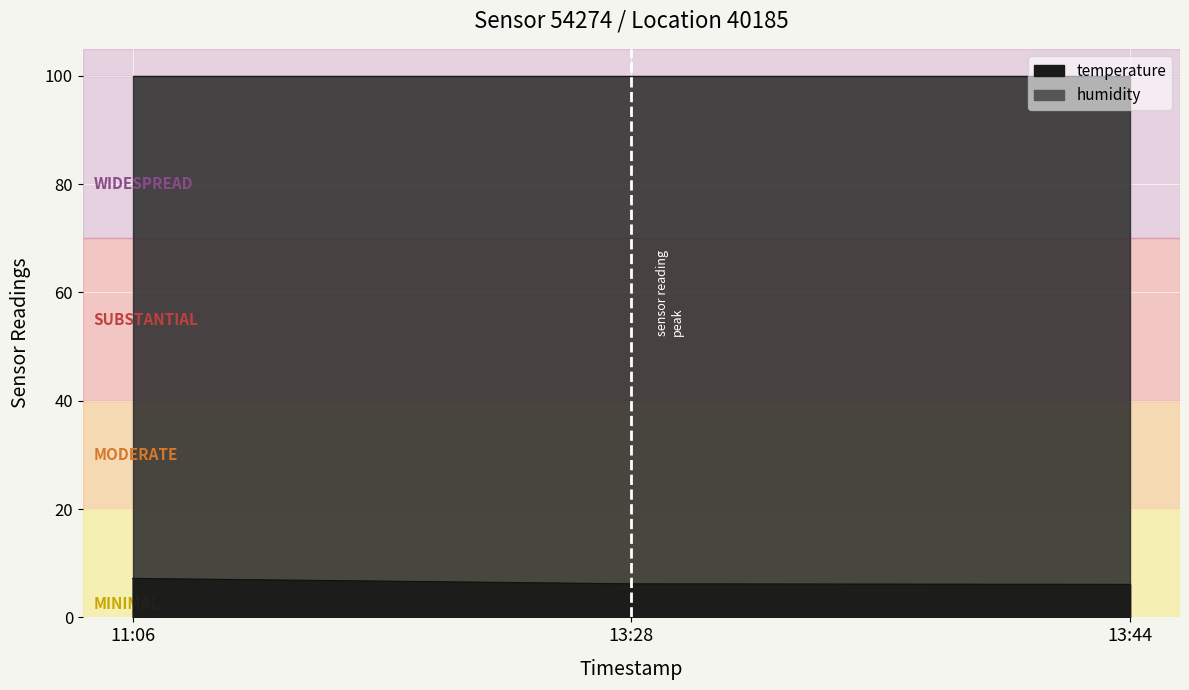

Where is humidity nearest to the value 99?

11:06